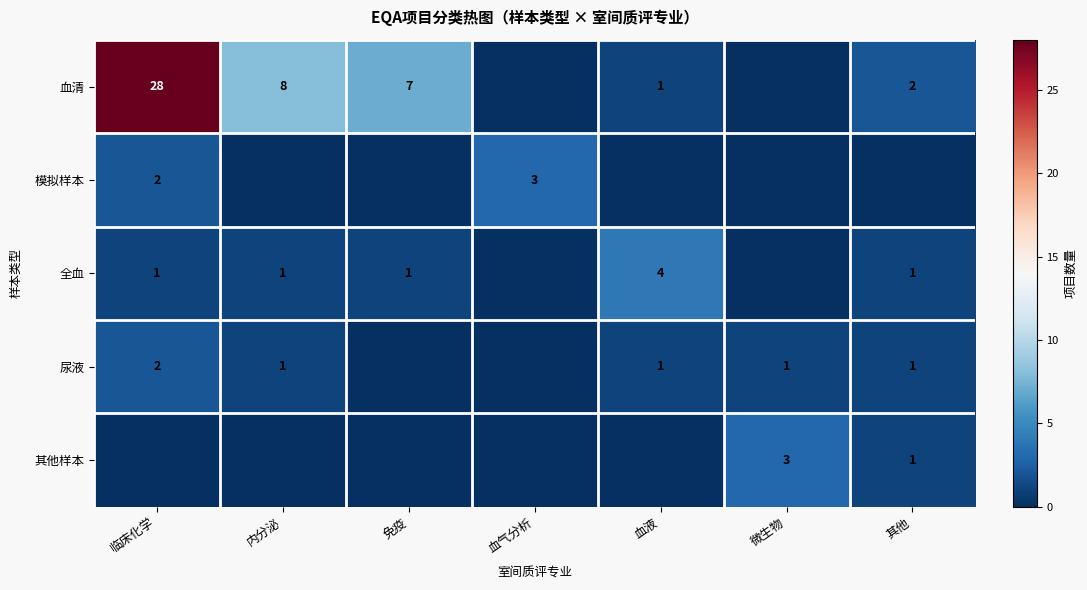

At which category is the sum across all series the highest?

临床化学